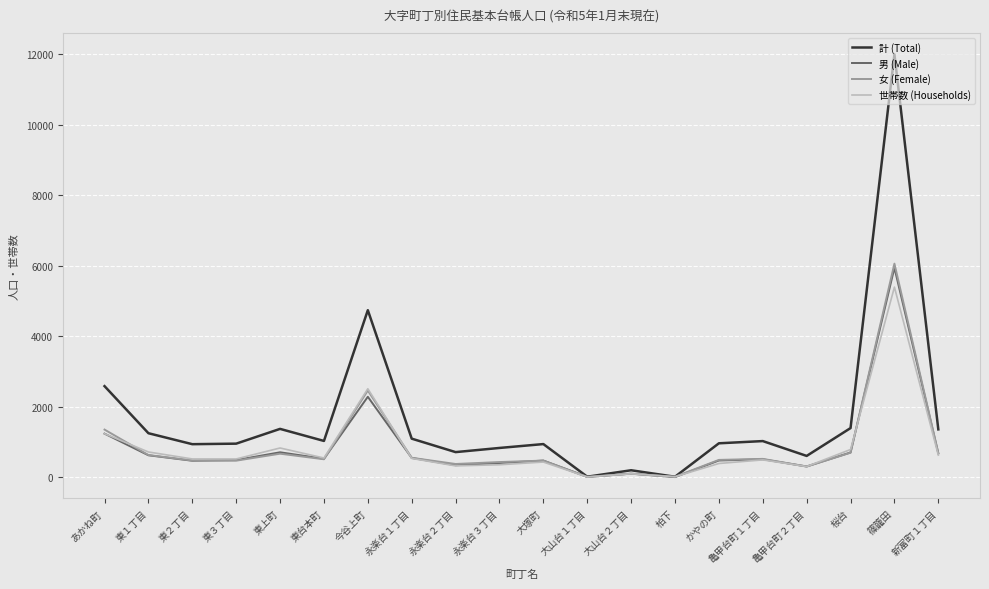

What are all the series names shown in the legend?

計 (Total), 男 (Male), 女 (Female), 世帯数 (Households)